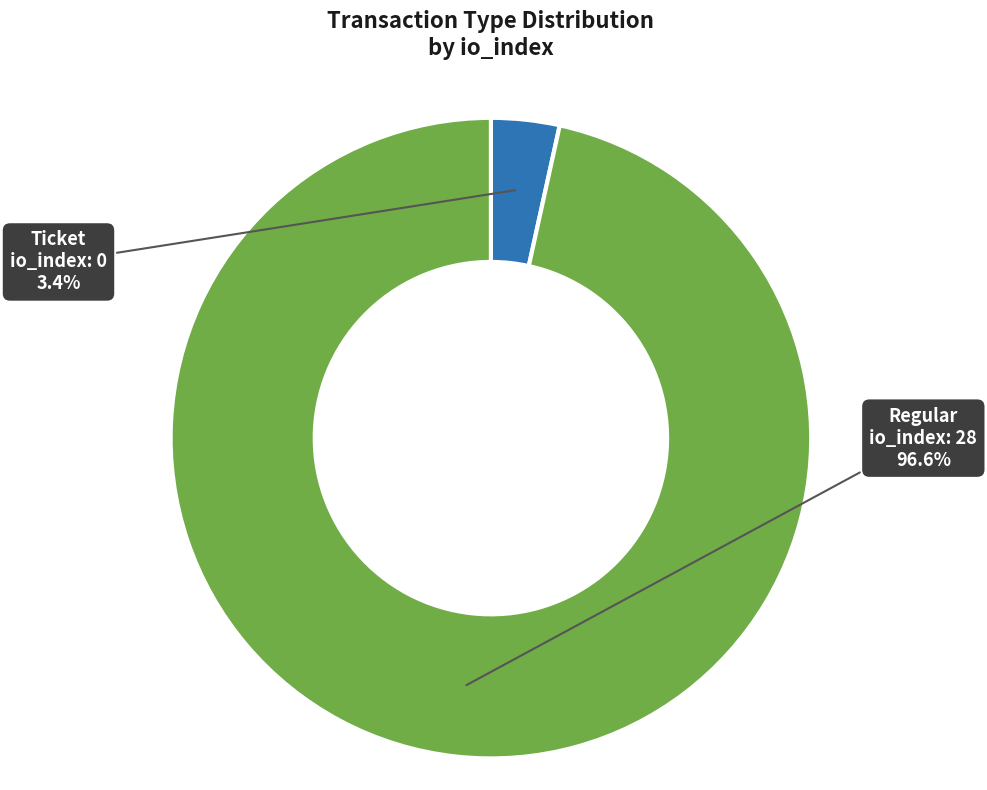

How many segments does this pie chart have?

2